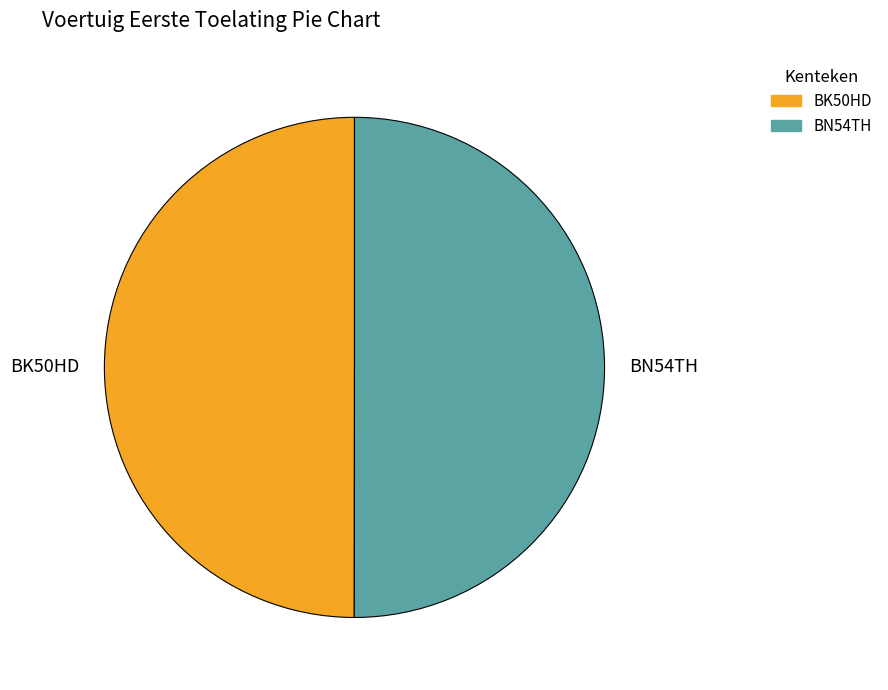

Is the sum of BN54TH and BK50HD greater than half?

Yes